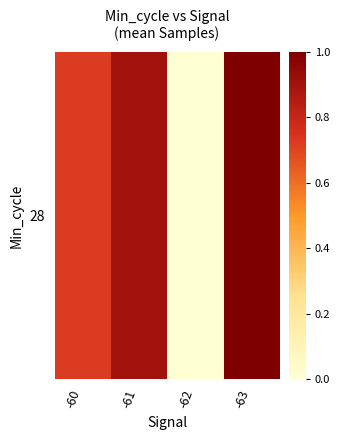

Which category has the lowest value across all series?

-62